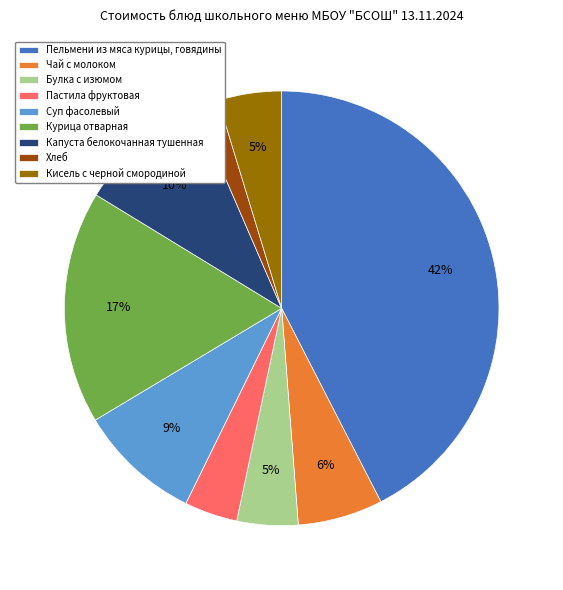

How many segments does this pie chart have?

9